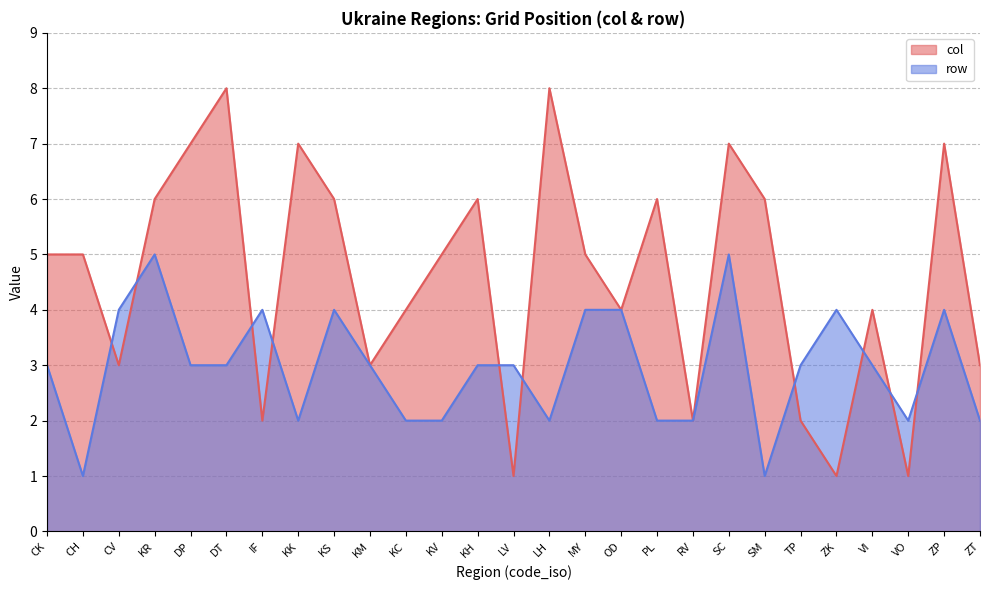

Read the row value at KH.

3